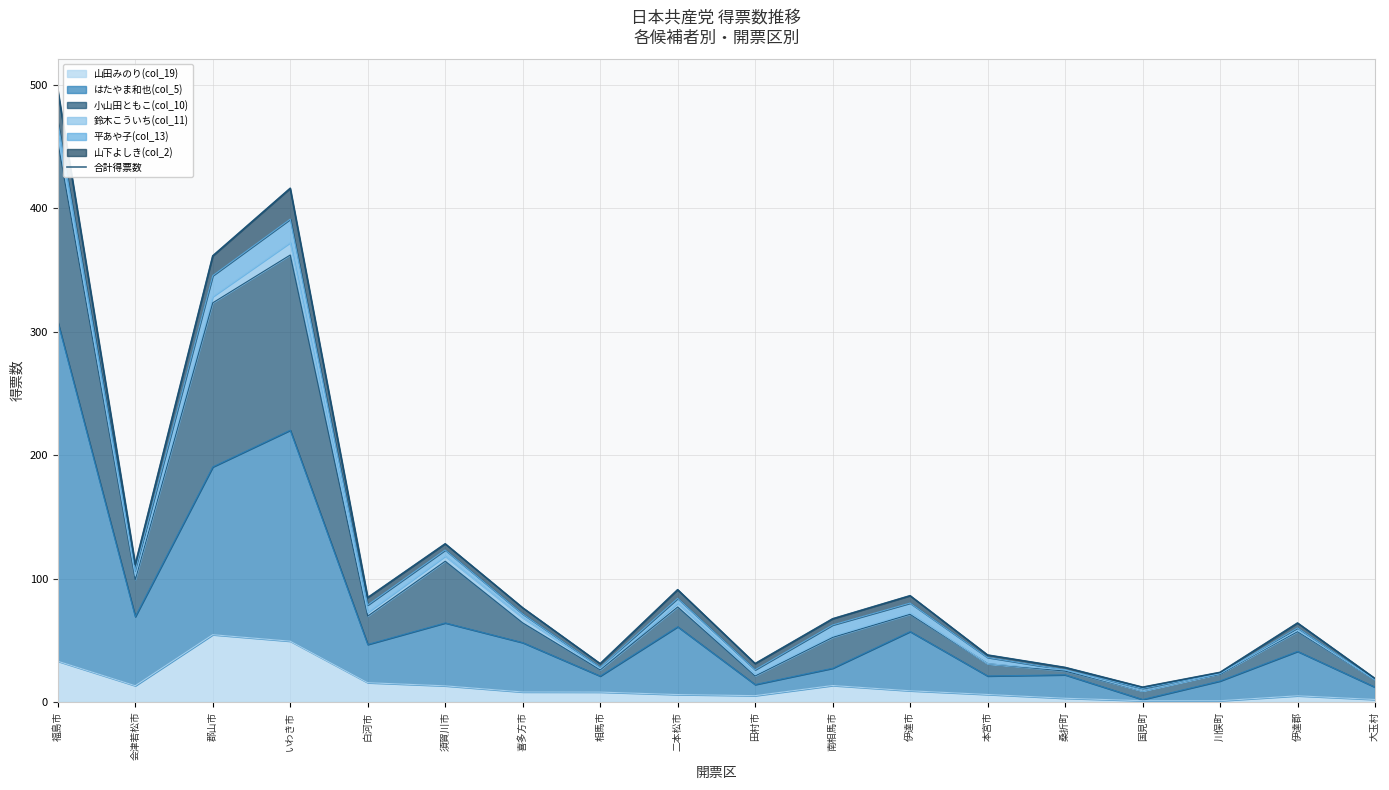

Which label corresponds to the largest value in the chart?

福島市